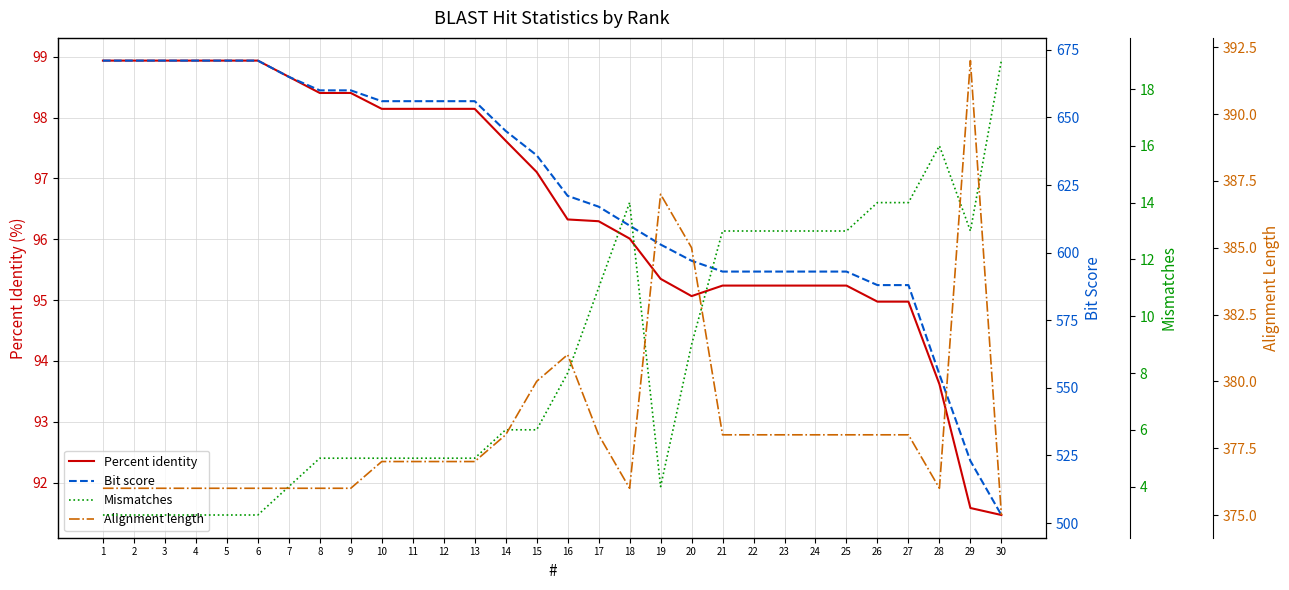

Count the number of categories in the chart.

30